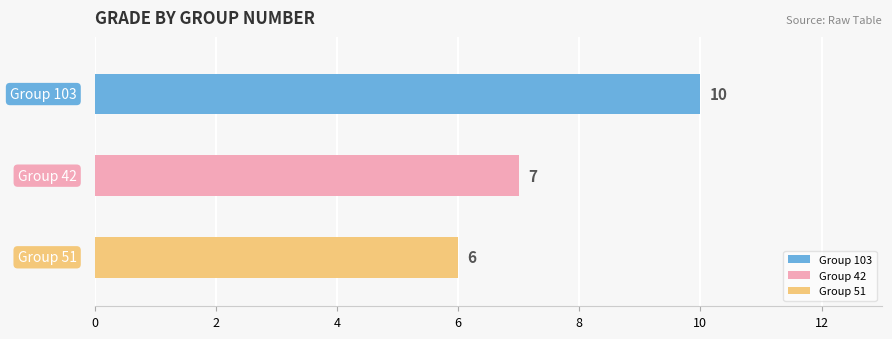

Reading right to left, what are all the values shown in this chart?

51=6	42=7	103=10